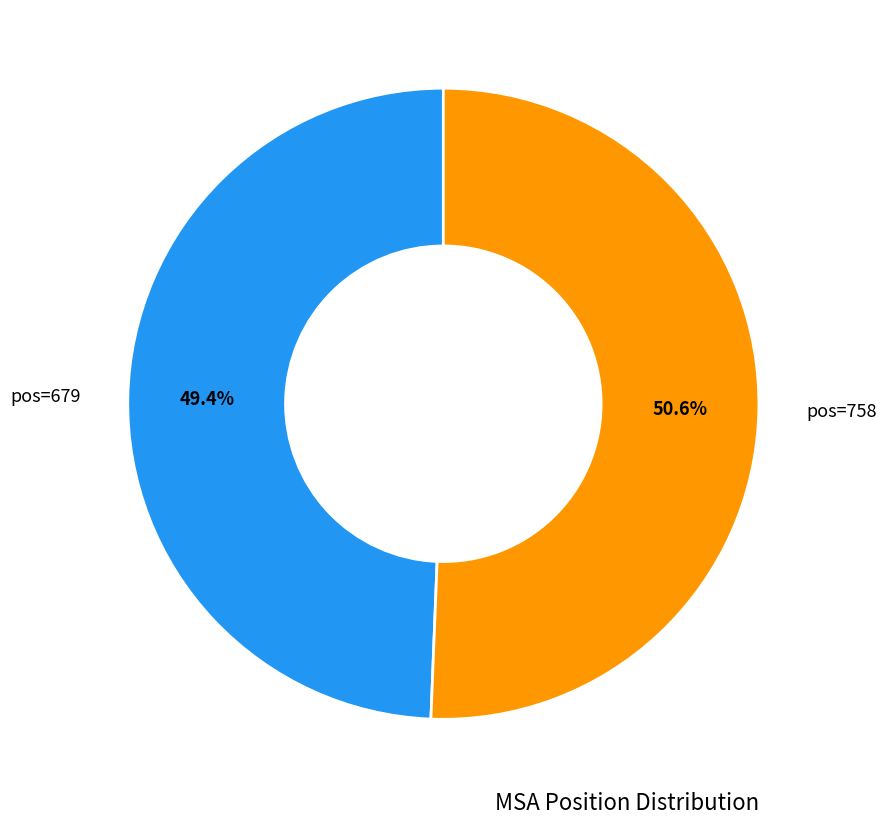

Is there a majority slice in this chart?

Yes